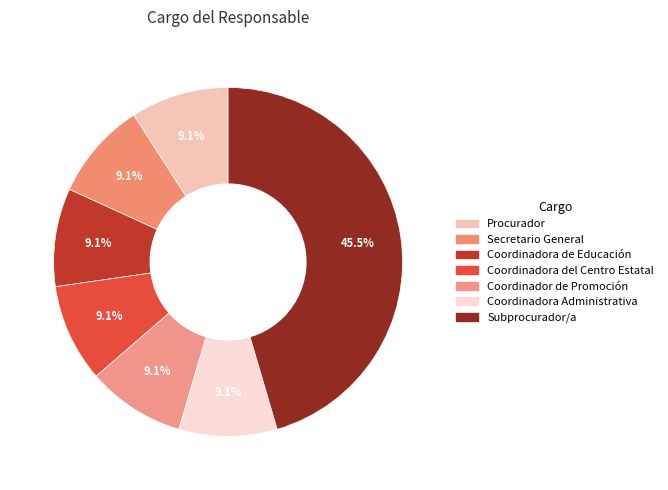

What is the total percentage of Coordinadora de Educación and Secretario General?

18.2%